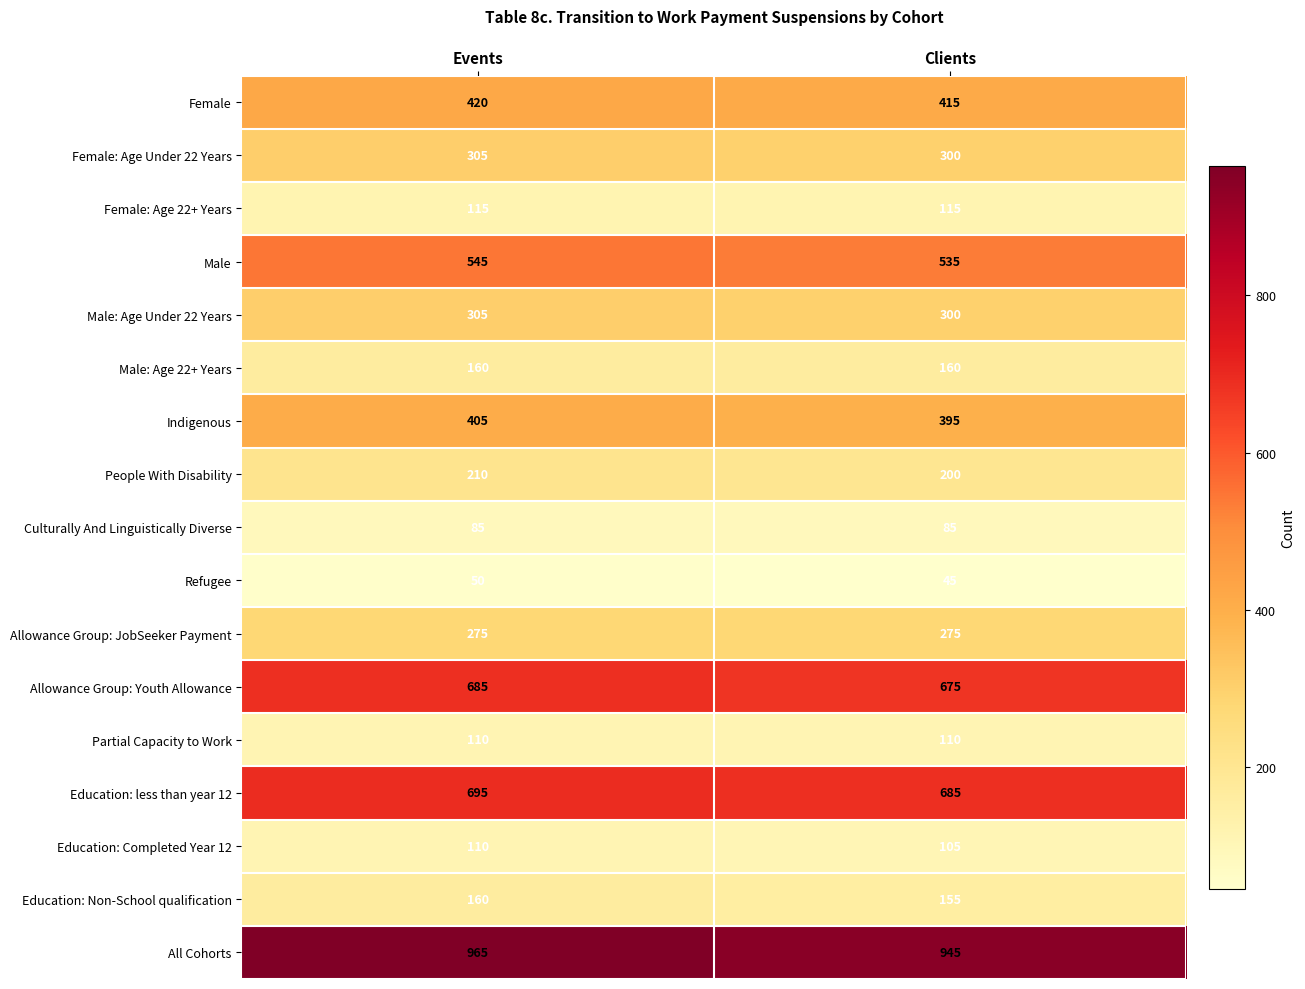

At which category does the chart reach its minimum across all series?

Clients